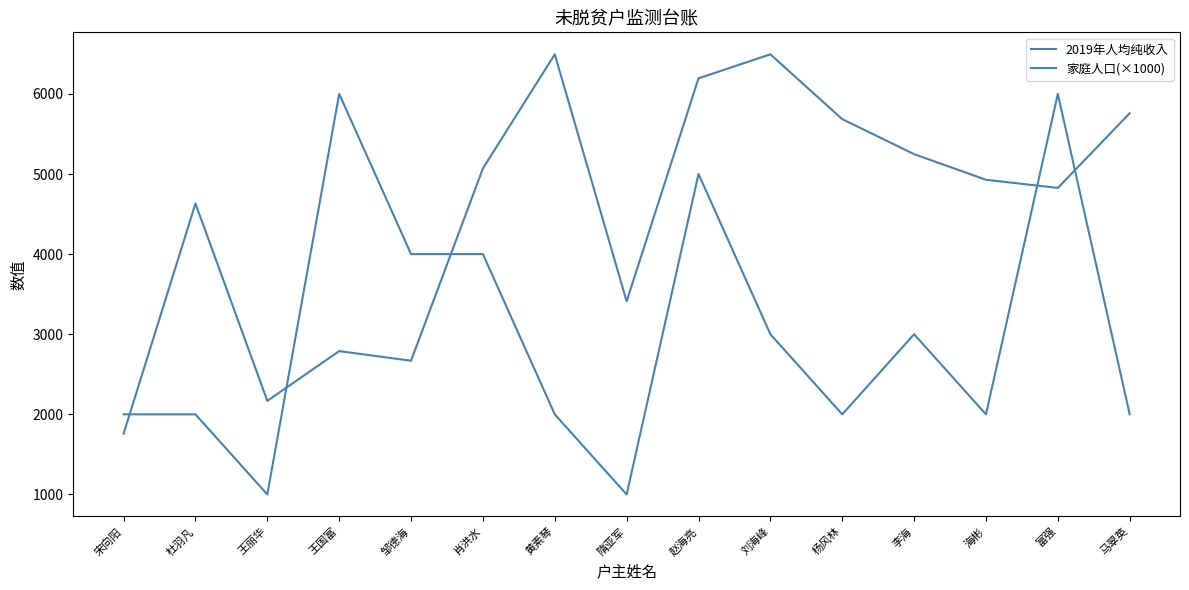

At how many categories does at least one series exceed 4655?

10